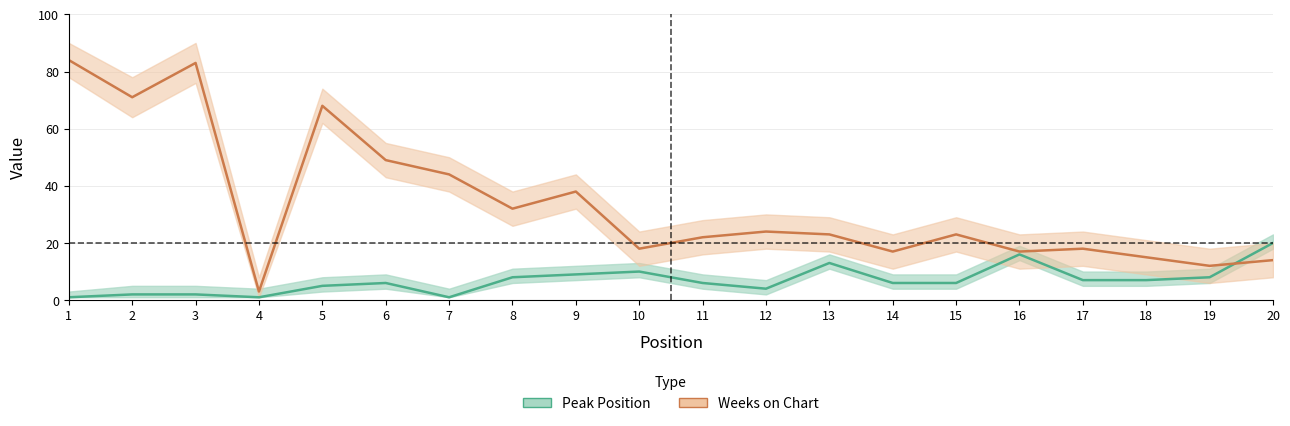

Is it true that Peak Position upper equals 5 at 2?

True